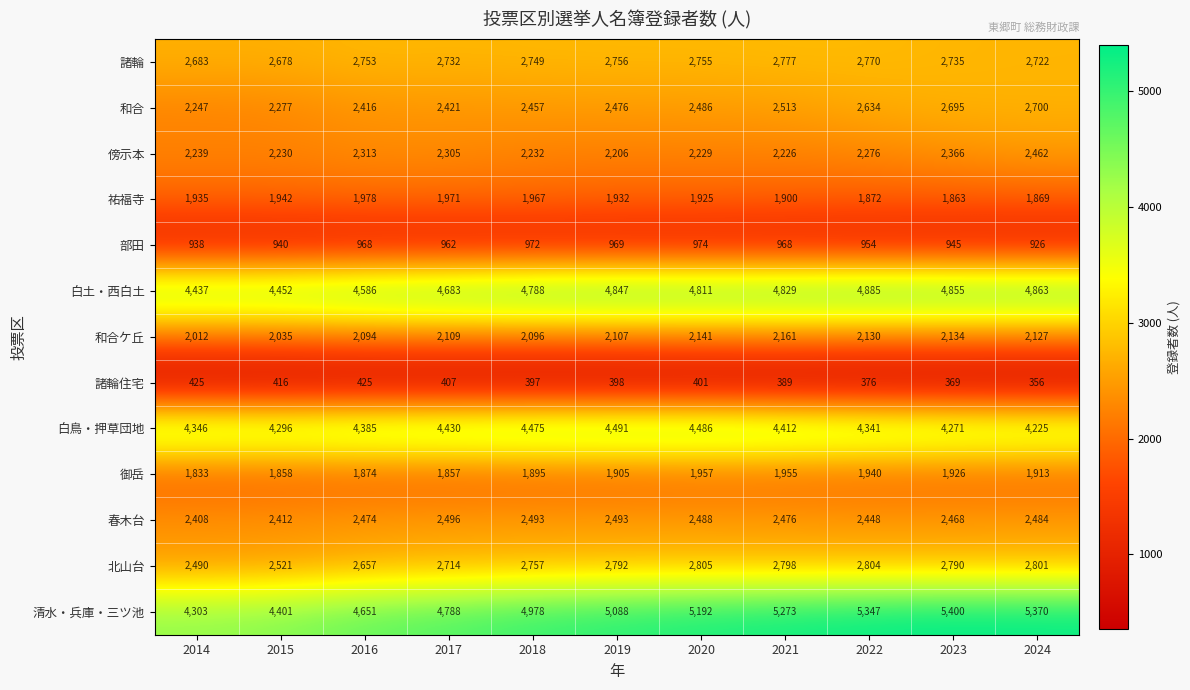

List the series in order of their peak value, highest first.

清水・兵庫・三ツ池, 白土・西白土, 白鳥・押草団地, 北山台, 諸輪, 和合, 春木台, 傍示本, 和合ケ丘, 祐福寺, 御岳, 部田, 諸輪住宅